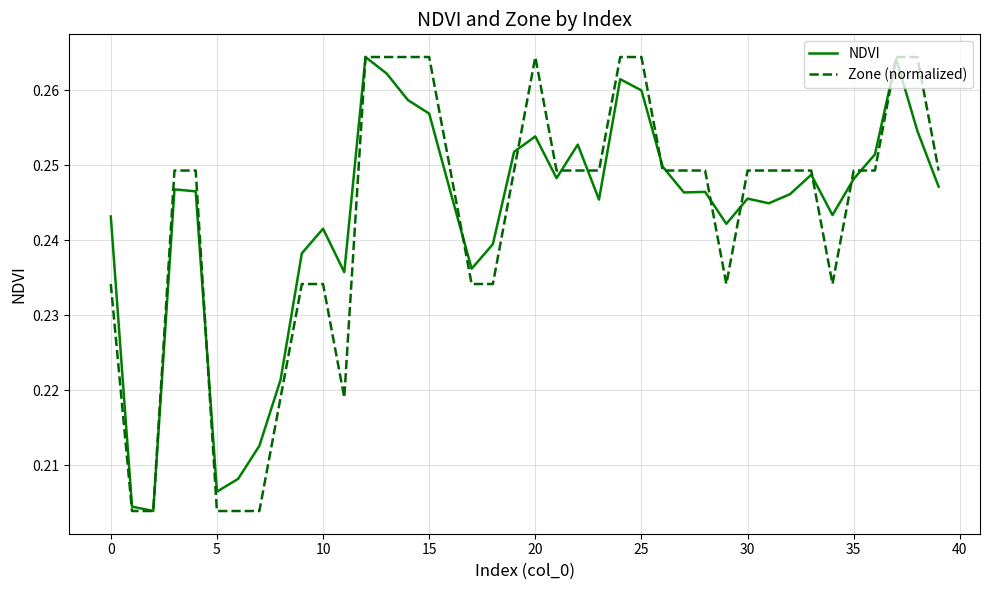

How many lines are shown in the chart?

2